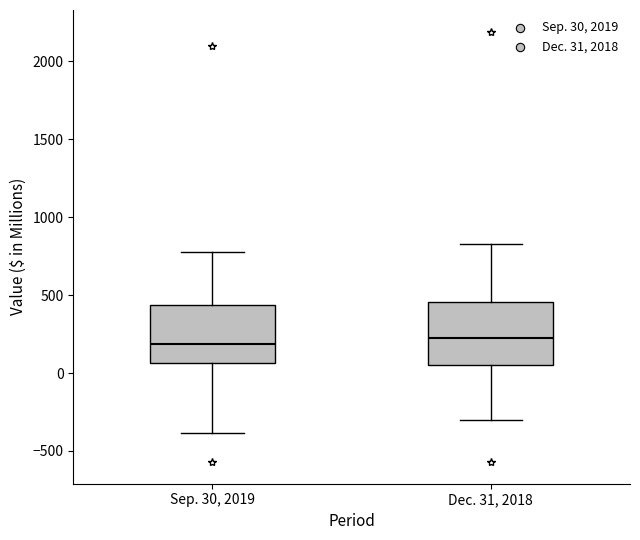

Reading left to right, transcribe this box plot: for each box, give where its median line is, the range the box spans, and where its two whiskers end, as read against the y-axis. The values are not printed on the chart, so give them approximately, as read against the axis.

Sep. 30, 2019: median 200, box 50 to 450, whiskers -400 to 750
Dec. 31, 2018: median 200, box 50 to 450, whiskers -300 to 850